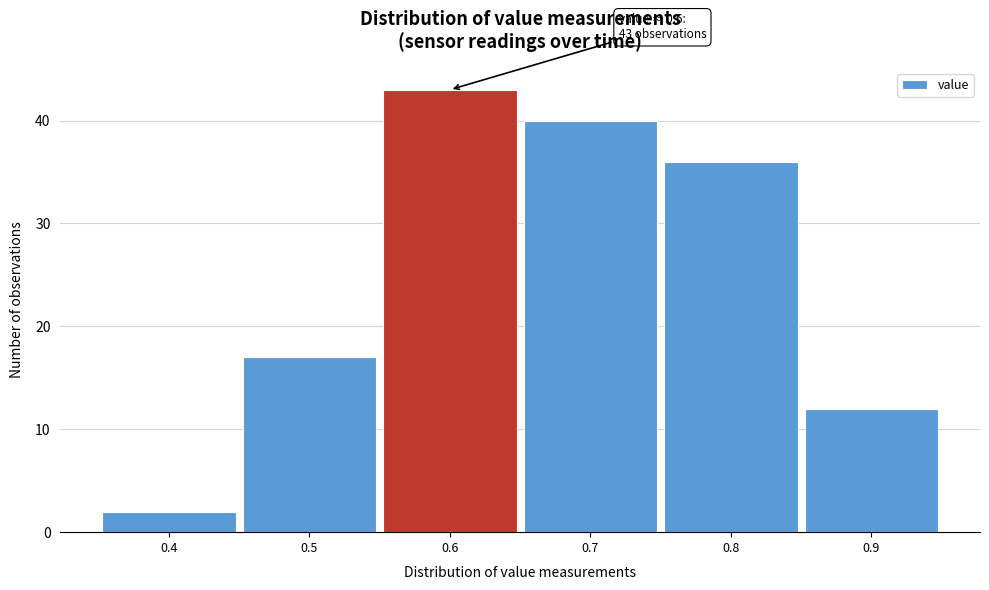

Over which range of the x-axis is the bar tallest?

0.55 to 0.65